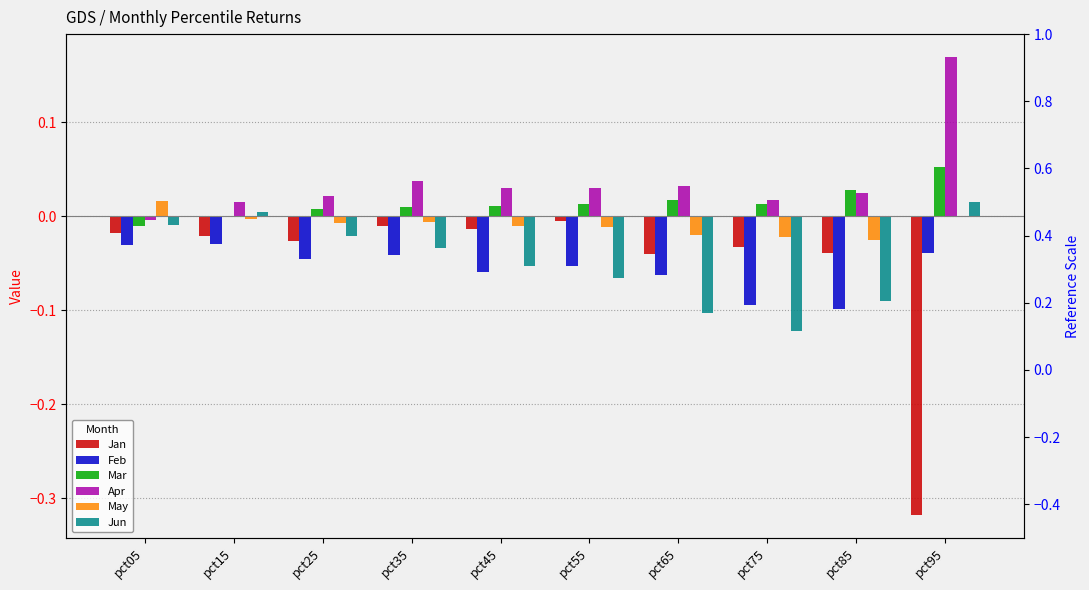

What are all the series names shown in the legend?

Jan, Feb, Mar, Apr, May, Jun